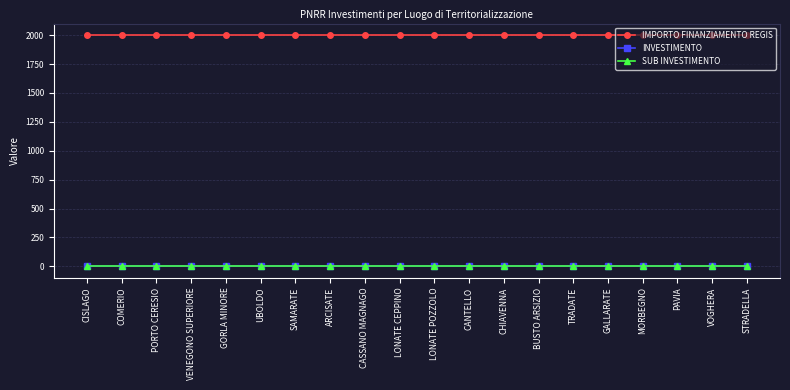

At which category does the chart reach its minimum across all series?

CISLAGO